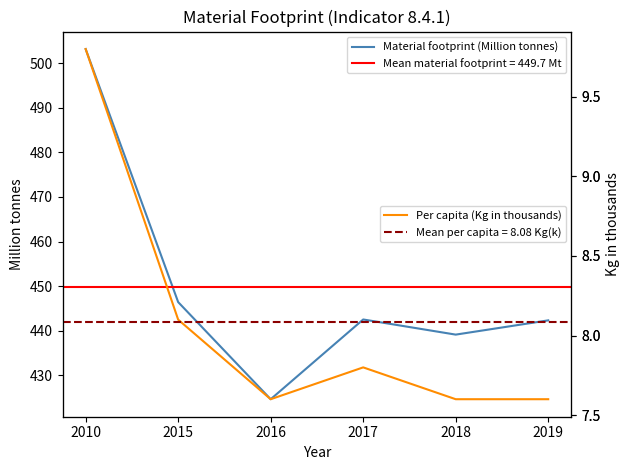

True or false: Material footprint (Million tonnes) has a value of 446.4 at 2015.

True